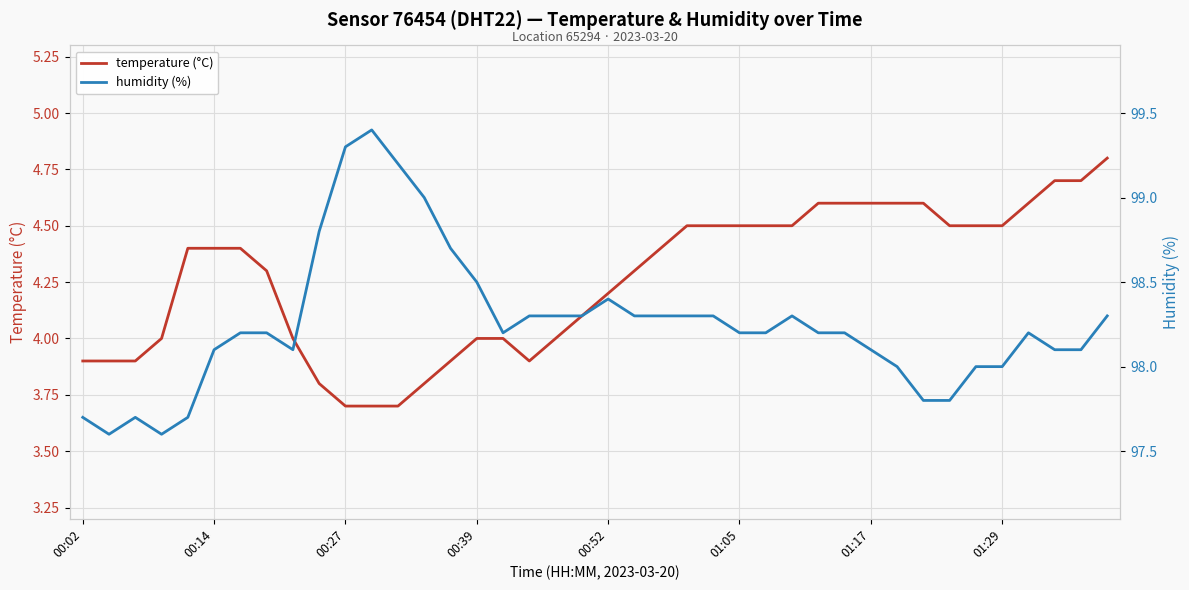

Rank the series at 33 from lowest to highest value.

temperature (°C), humidity (%)